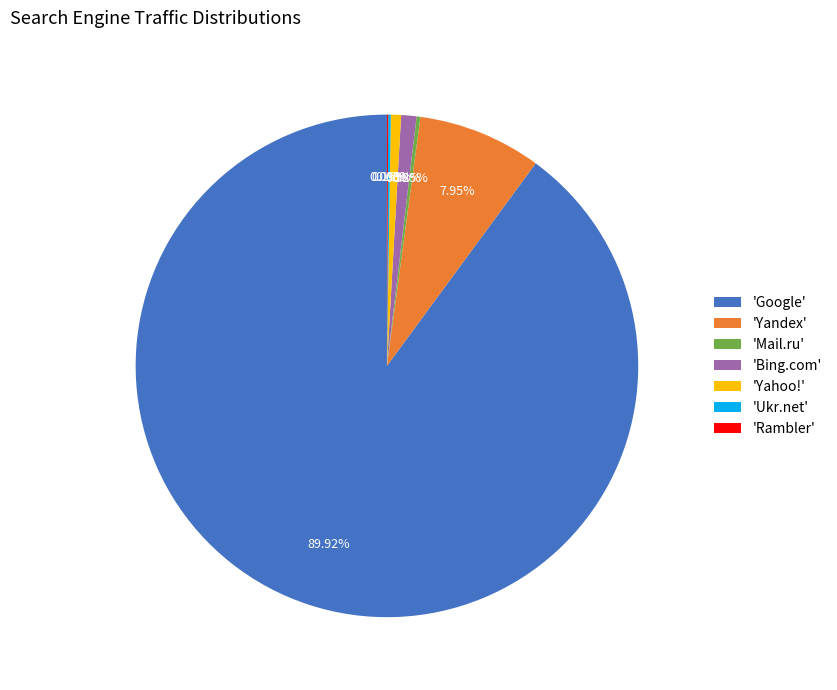

Which has a higher value, 'Yandex' or 'Yahoo!'?

'Yandex'